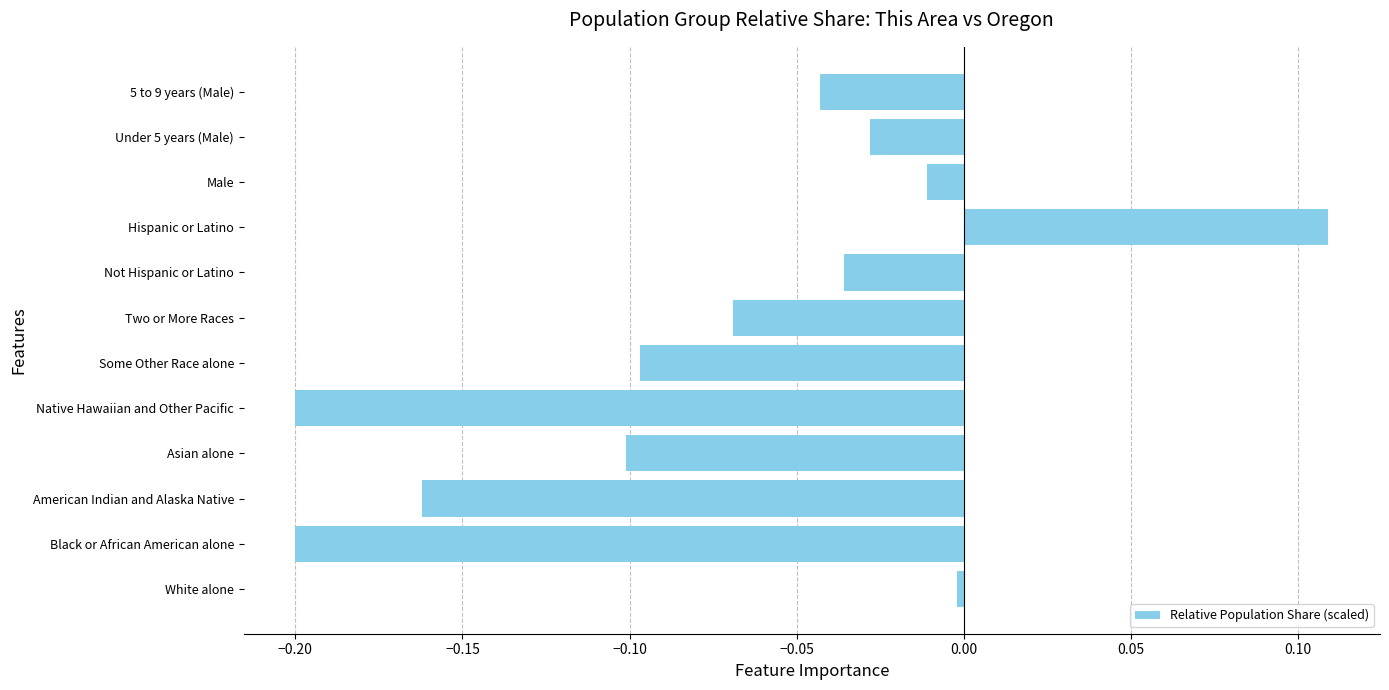

The chart shows a value of -0.0 at Not Hispanic or Latino. True or false?

True